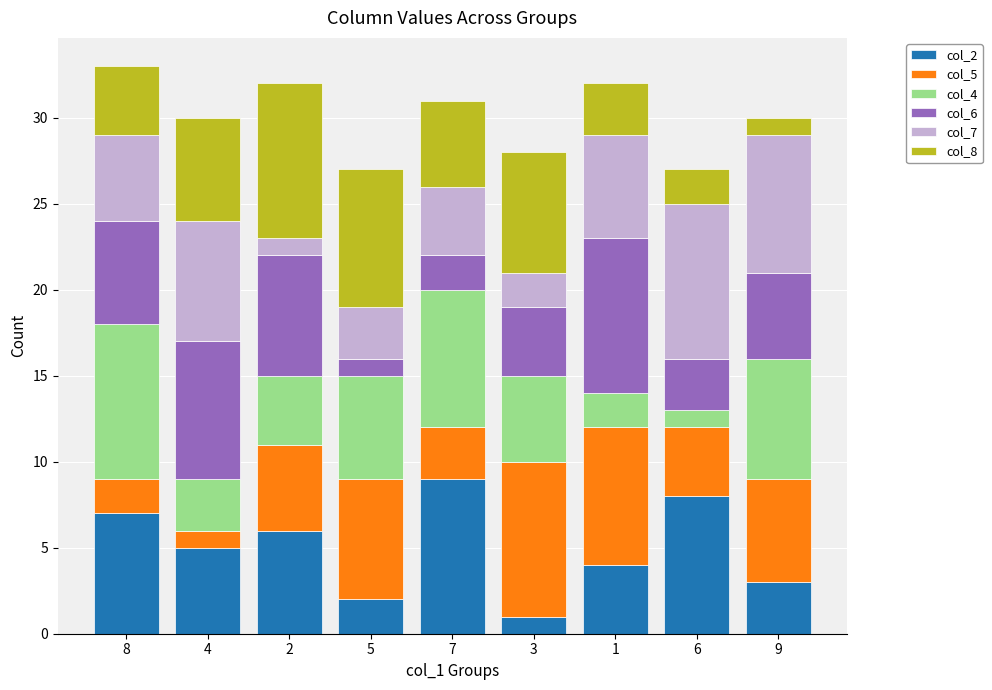

Rank the series by their maximum value, from lowest to highest.

col_2, col_5, col_4, col_6, col_7, col_8